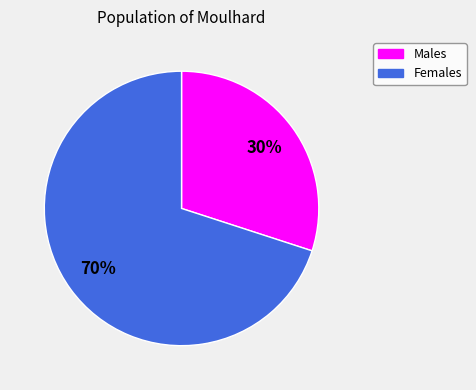

To the nearest percent, what is the difference between the largest and smallest slice percentages?

40%